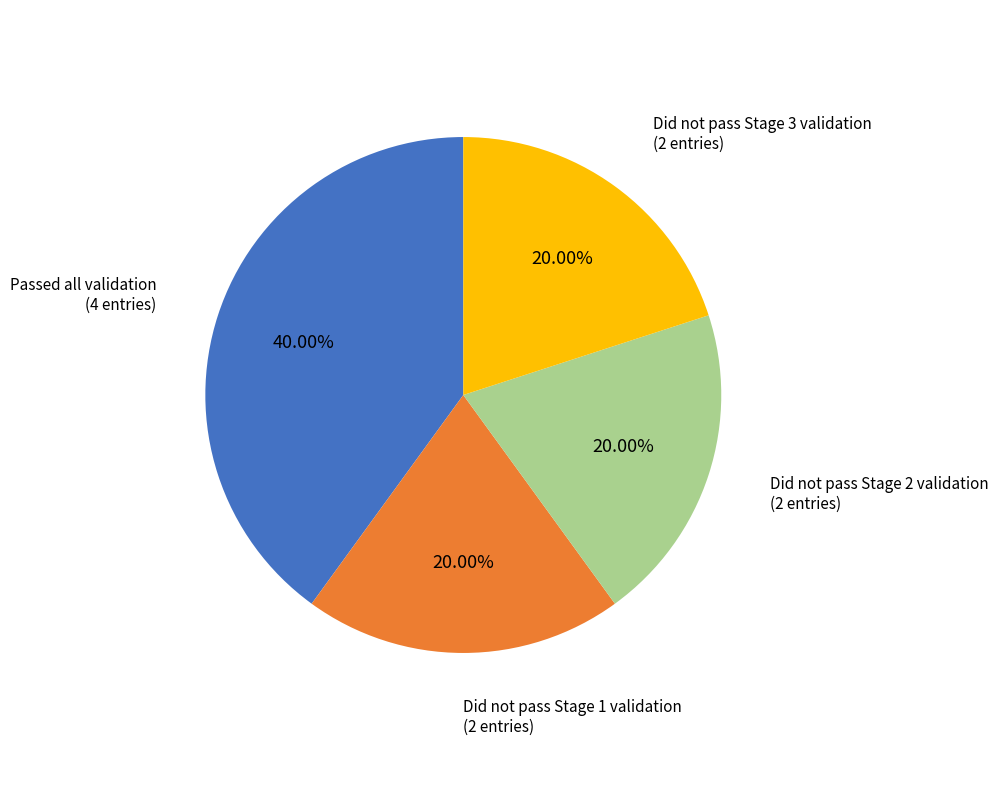

Does any single category account for the majority?

No